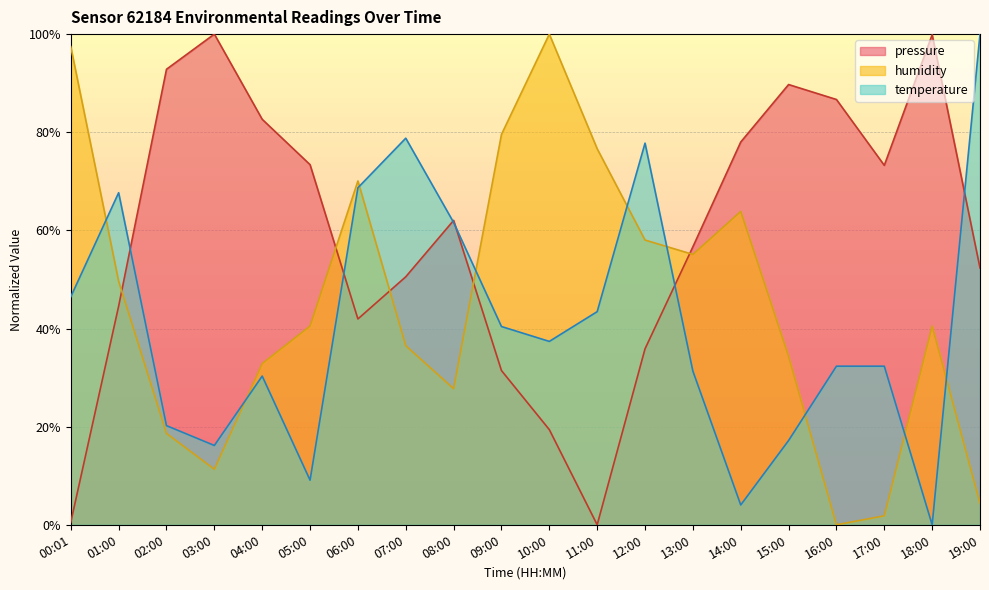

Does the chart display data point markers on the line(s)?

No